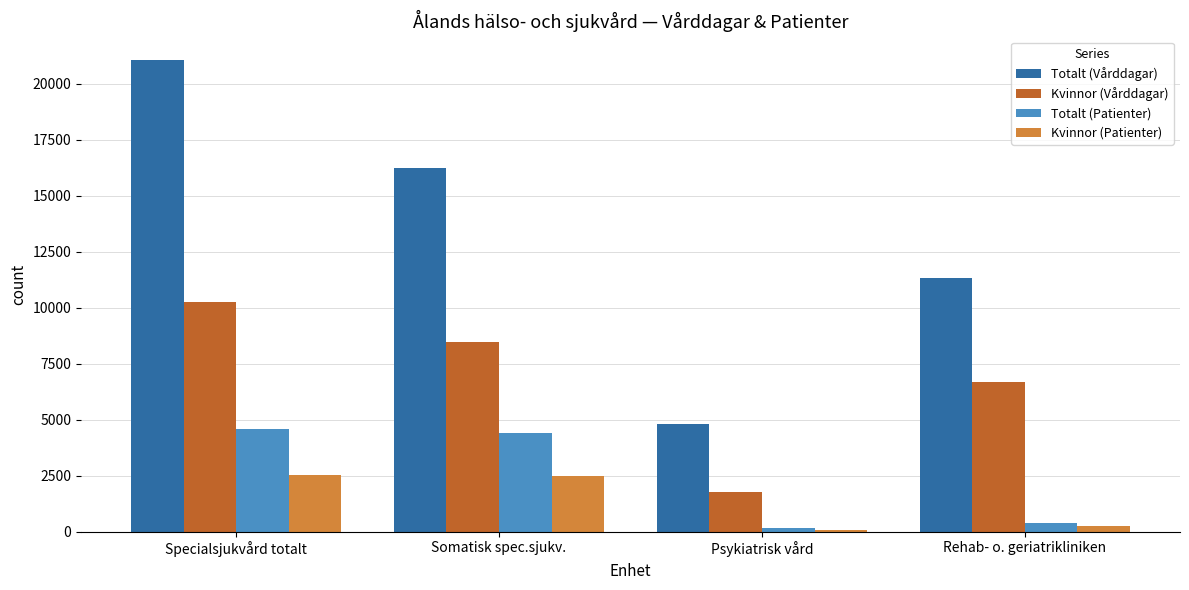

What are all the series names shown in the legend?

Totalt (Vårddagar), Kvinnor (Vårddagar), Totalt (Patienter), Kvinnor (Patienter)